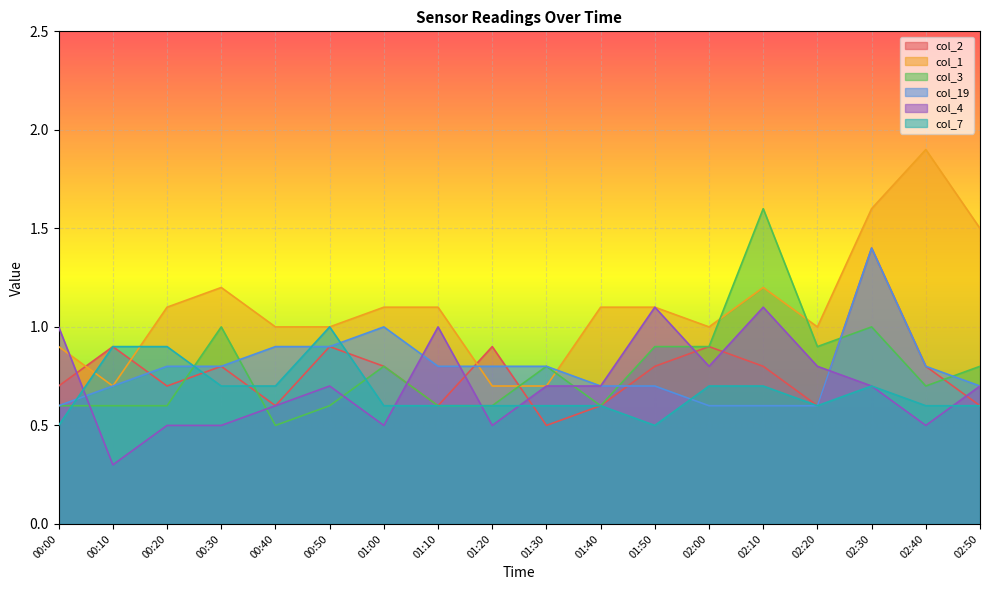

List the labels in order of col_19 value, smallest first.

00:00, 02:00, 02:10, 02:20, 00:10, 01:40, 01:50, 02:50, 00:20, 00:30, 01:10, 01:20, 01:30, 02:40, 00:40, 00:50, 01:00, 02:30